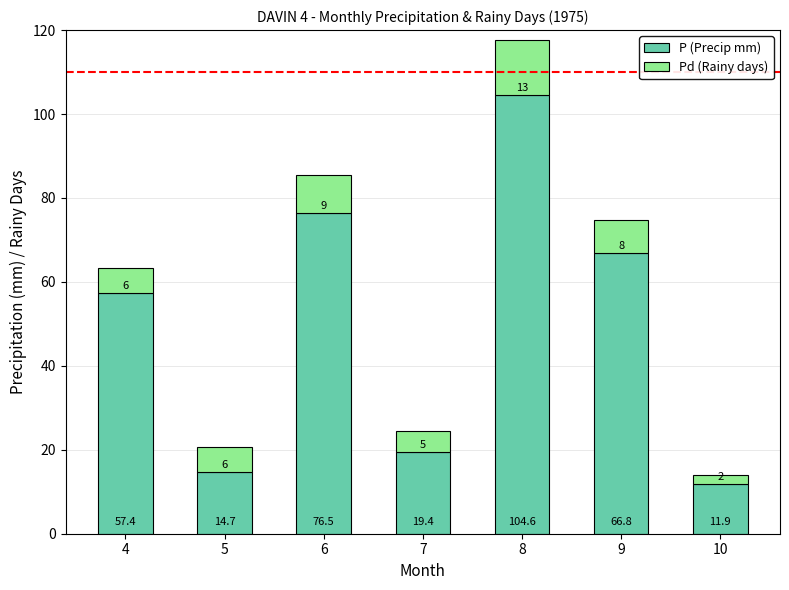

Are the bars horizontal?

No